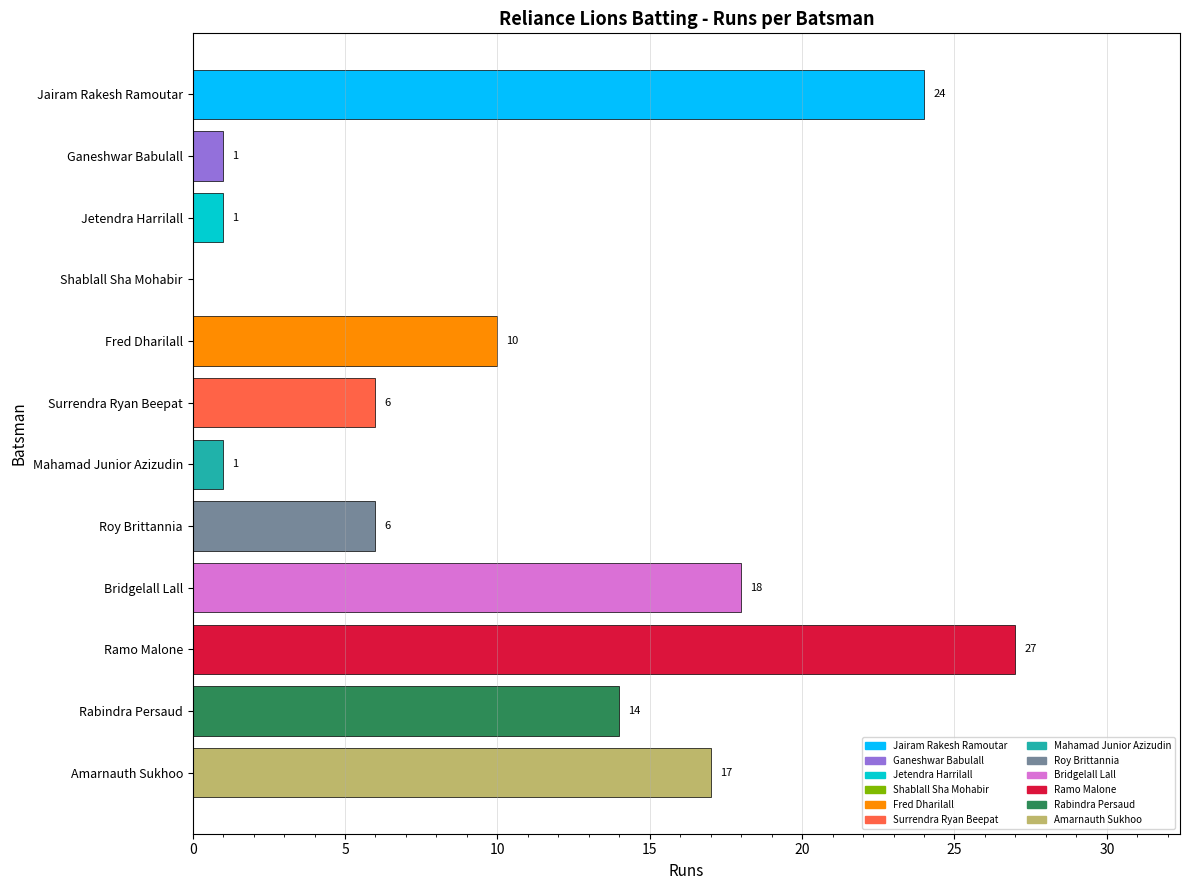

Reading bottom to top, list all the values displayed in this chart.

Amarnauth Sukhoo=17	Rabindra Persaud=14	Ramo Malone=27	Bridgelall Lall=18	Roy Brittannia=6	Mahamad Junior Azizudin=1	Surrendra Ryan Beepat=6	Fred Dharilall=10	Shablall Sha Mohabir=0	Jetendra Harrilall=1	Ganeshwar Babulall=1	Jairam Rakesh Ramoutar=24